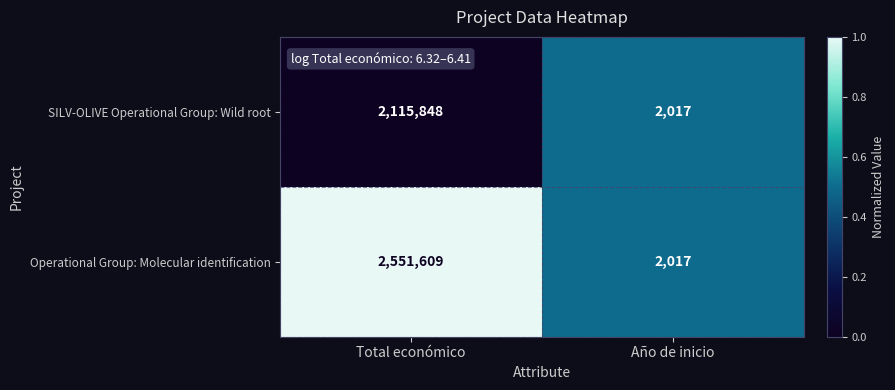

What is the difference between the highest and lowest values at Total económico?

435761